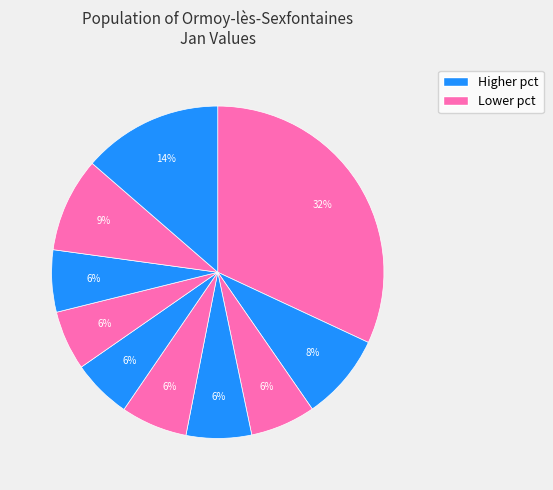

How many segments does this pie chart have?

10